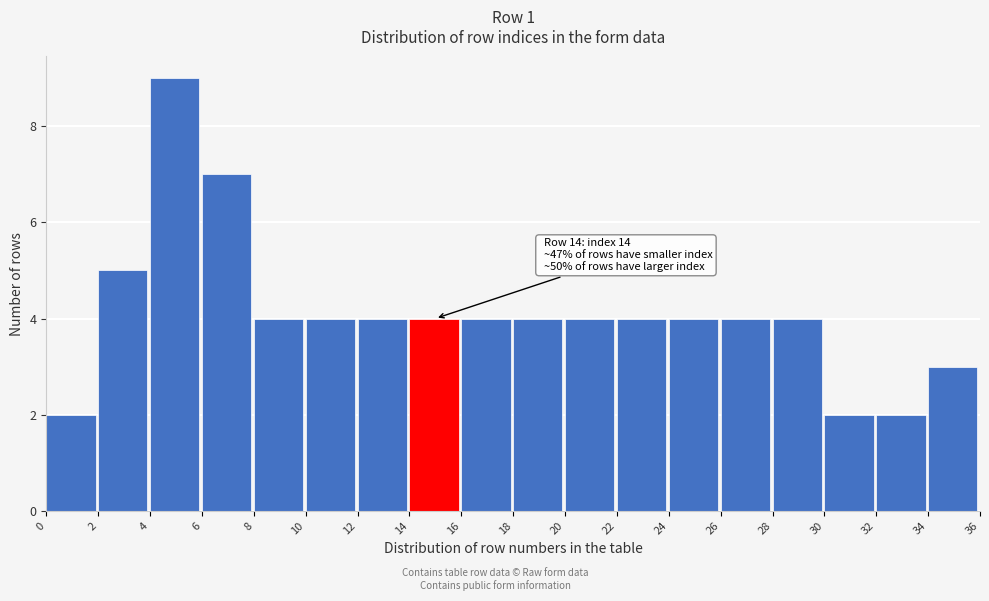

Which range on the x-axis has the tallest bar?

4 to 6